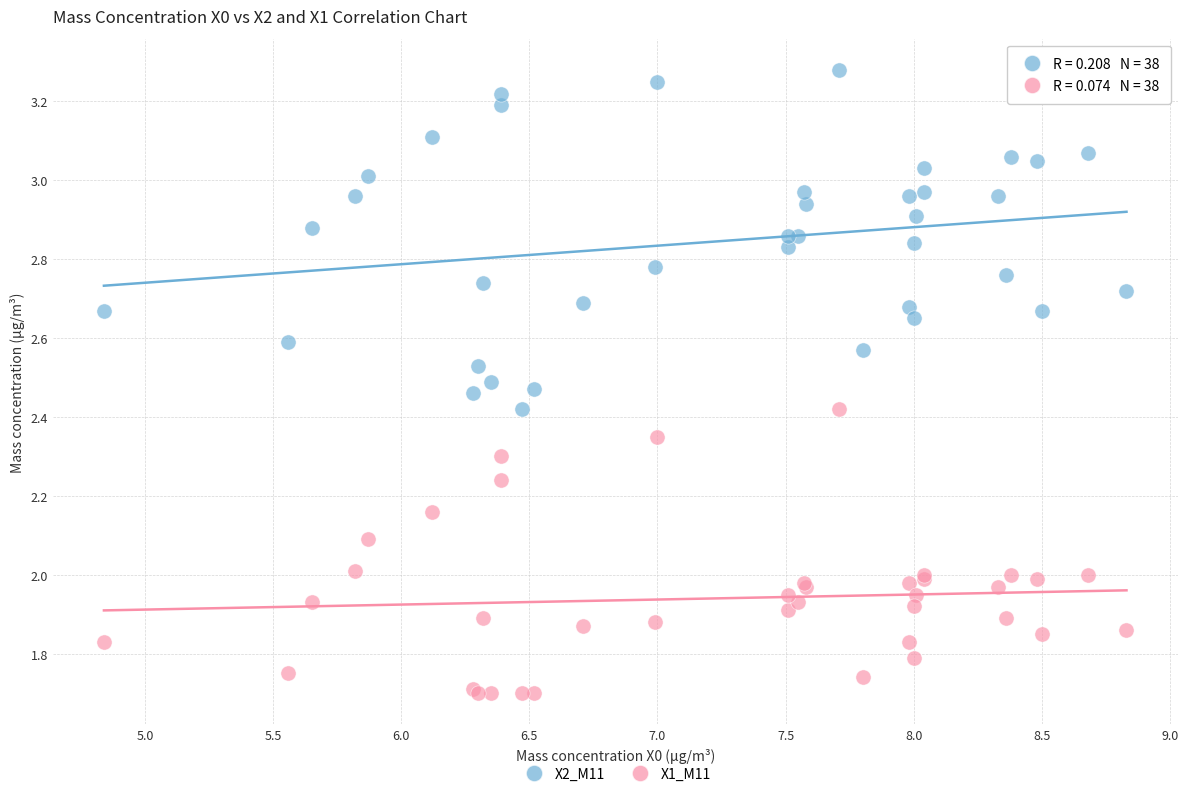

Which series reaches the minimum Y coordinate?

X1_M11